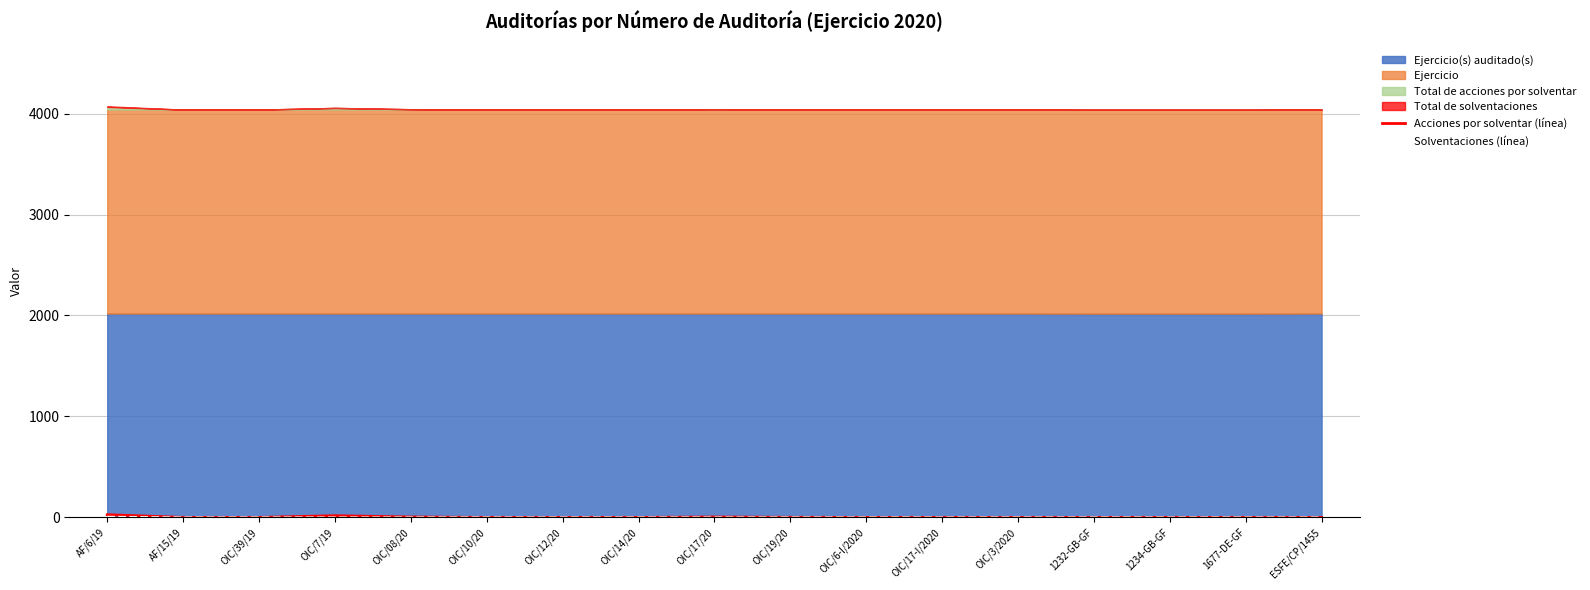

At which category does Acciones por solventar (línea) reach its first local peak?

OIC/7/19